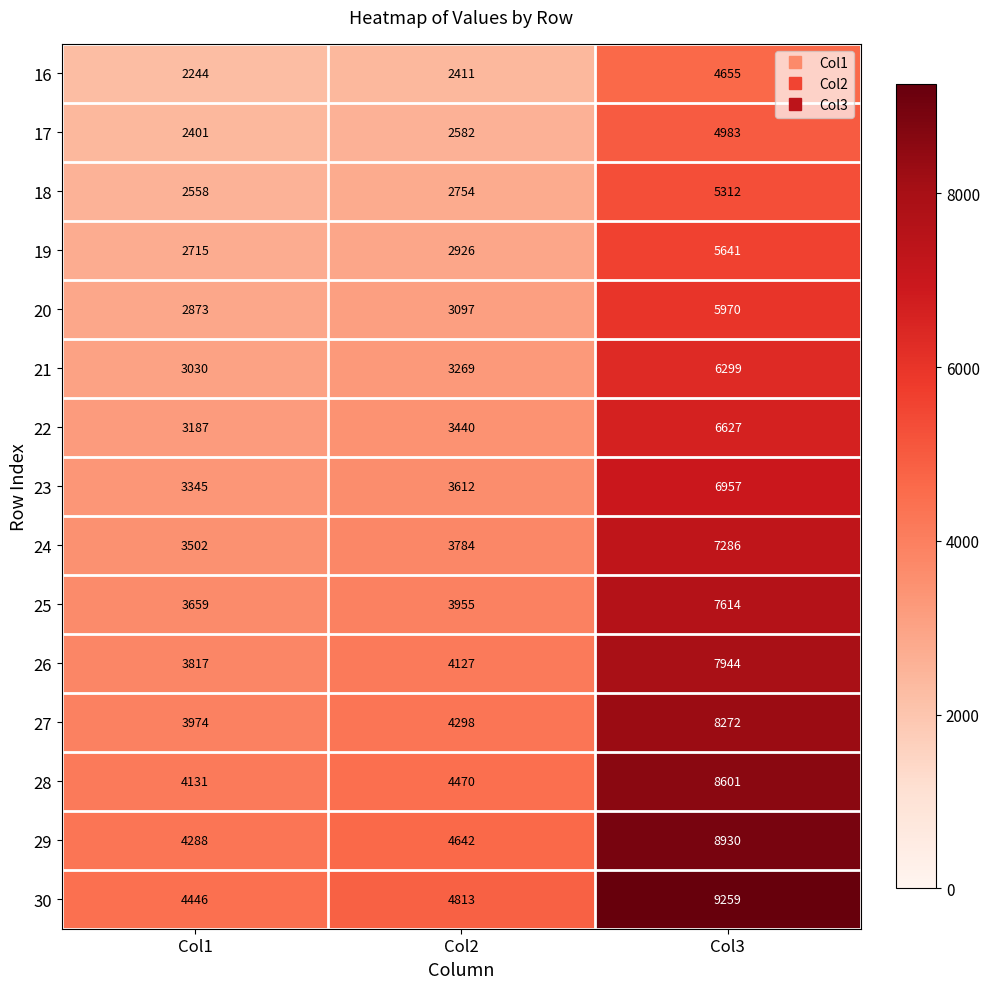

What is the difference between the 22 values at Col2 and Col3?

3187